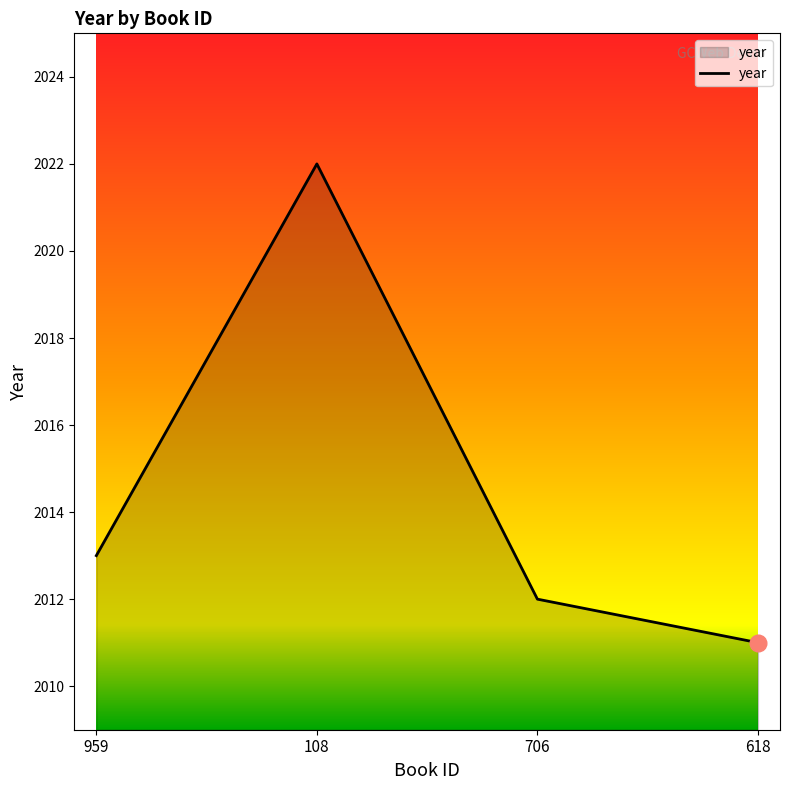

What is the sum of all values?

8058